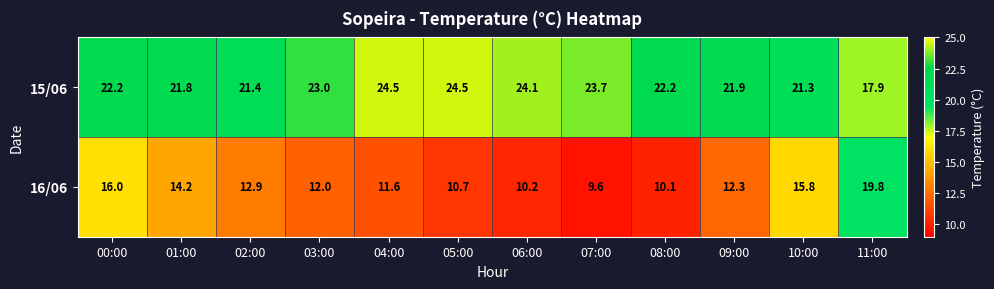

Is it true that 16/06 equals 16.0 at 00:00?

True